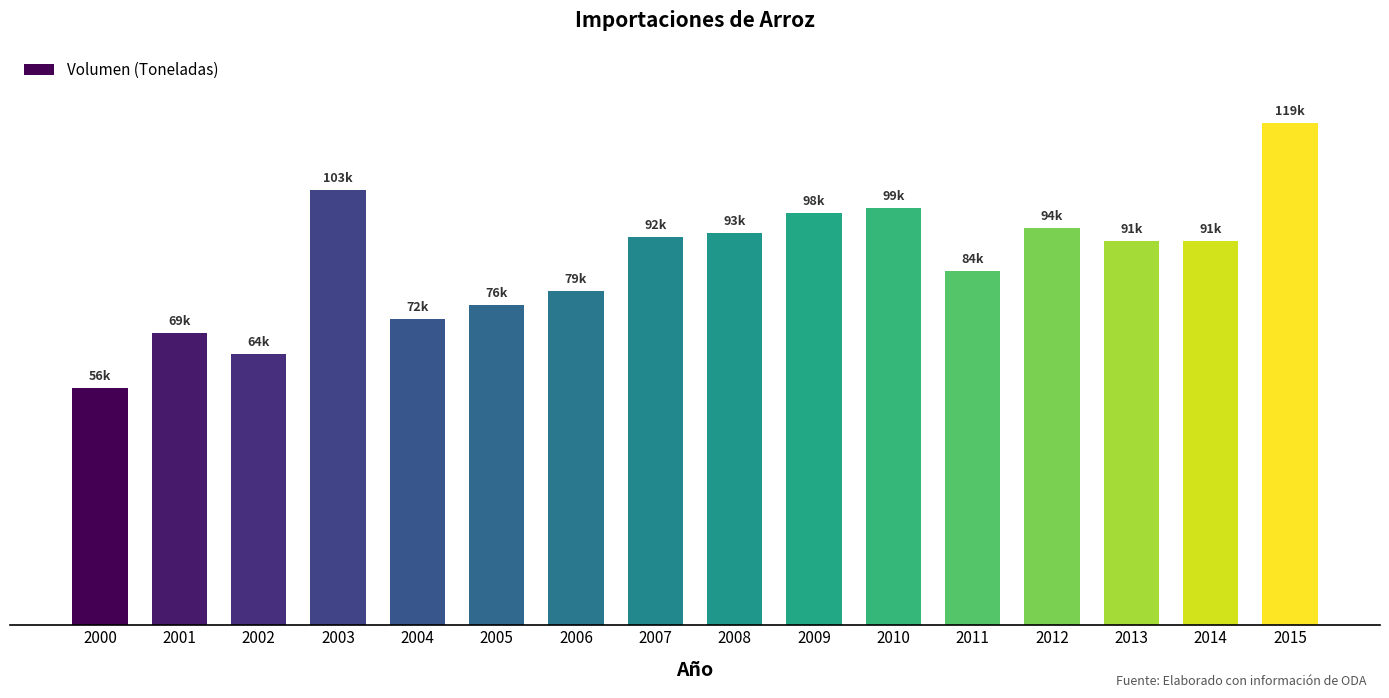

Where does the data first go above 90888?

2003